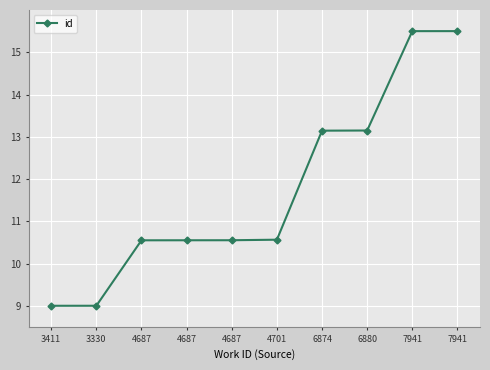

List the labels in order of value, largest first.

7941, 7941, 6880, 6874, 4701, 4687, 4687, 4687, 3330, 3411